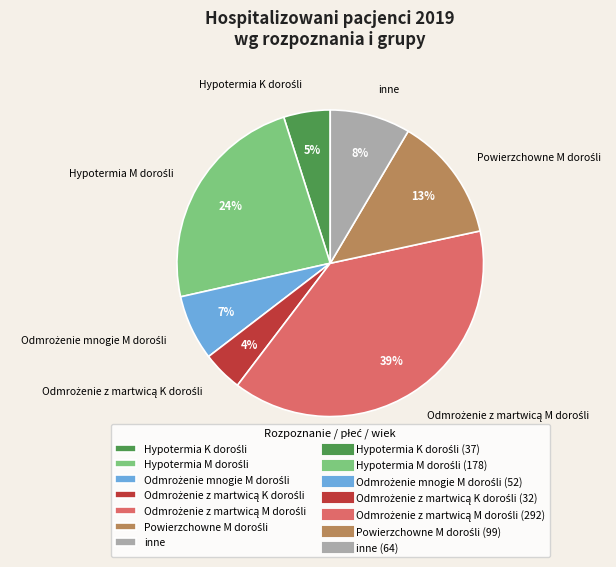

Is there any slice that represents more than half of the pie?

No